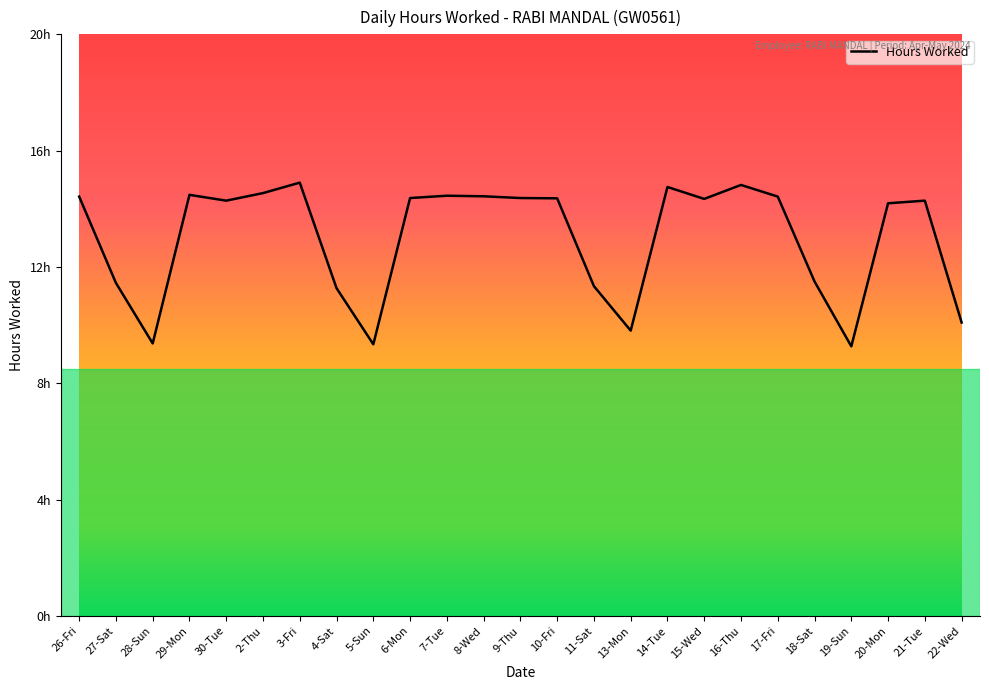

Which has a higher value, 15-Wed or 9-Thu?

9-Thu